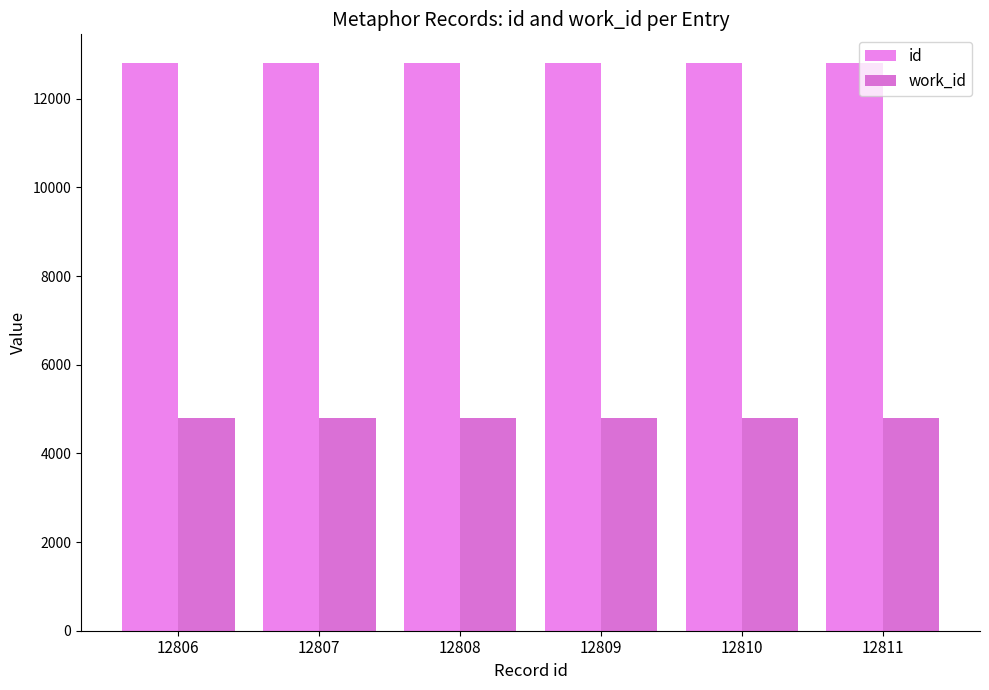

What are all the series names shown in the legend?

id, work_id